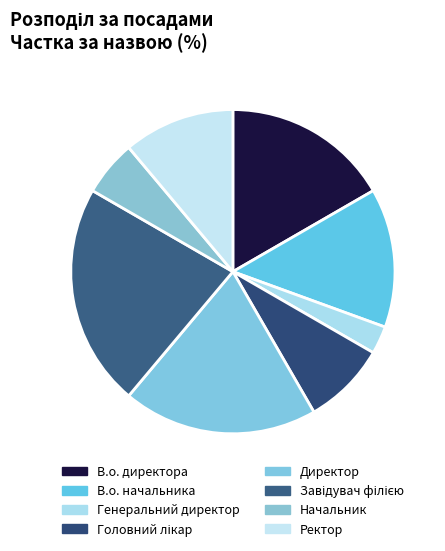

How many slices are in this pie chart?

8